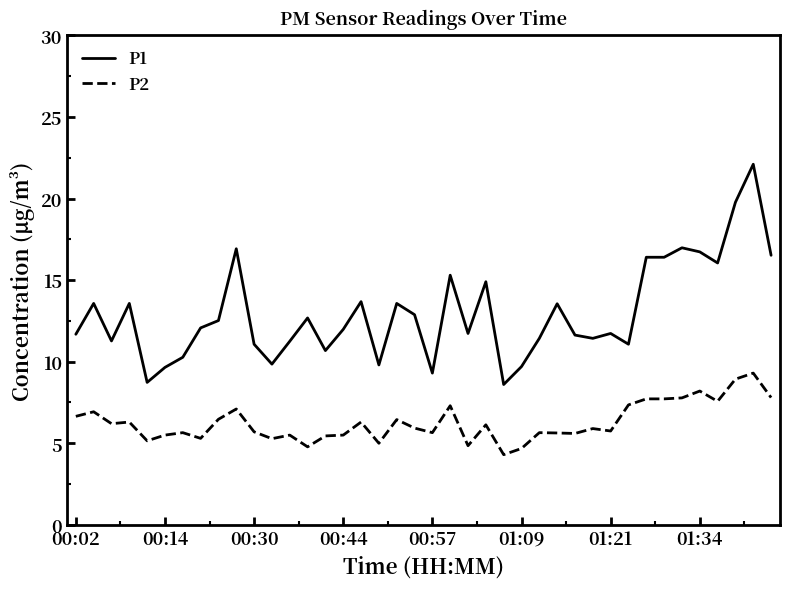

True or false: P1 and P2 cross at least once.

False